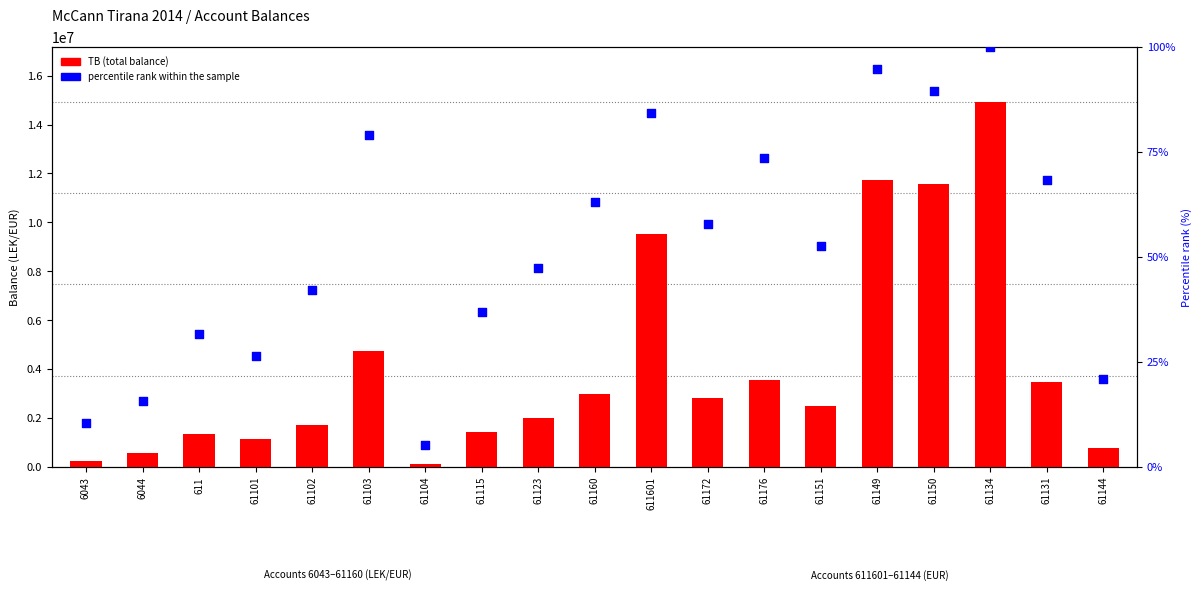

At which category is the sum across all series the highest?

61134